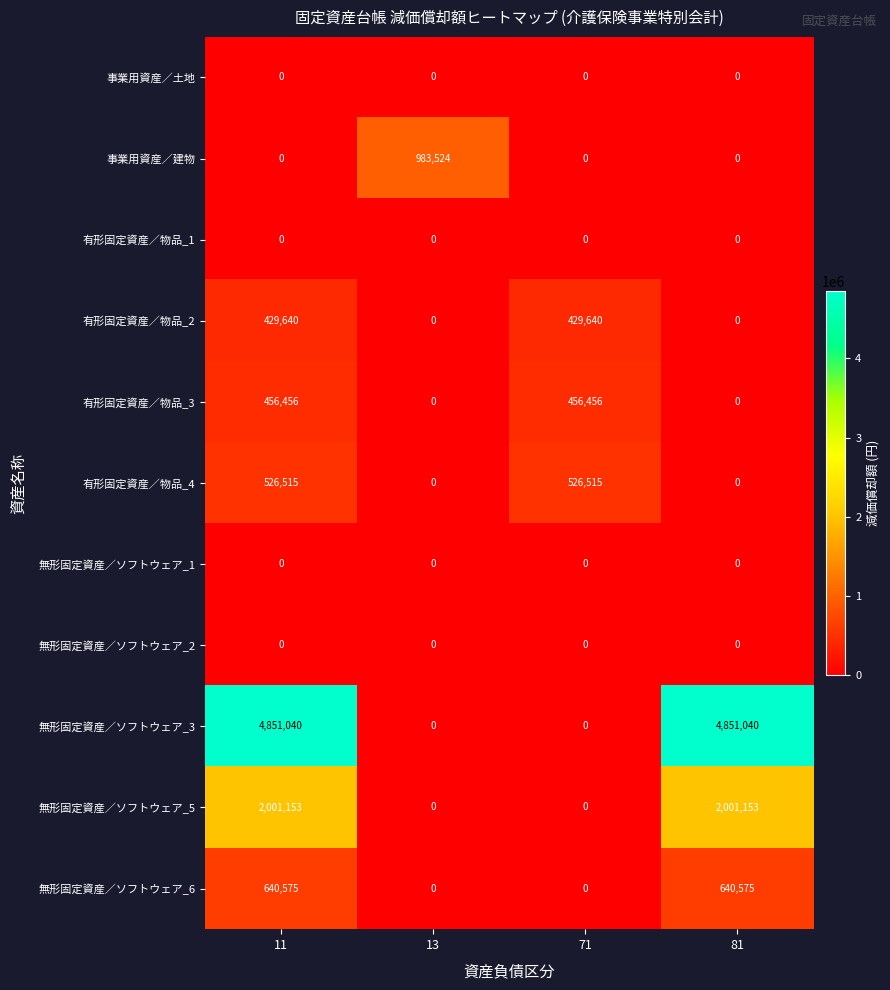

How many 無形固定資産／ソフトウェア_6 values are between 0 and 640575?

4